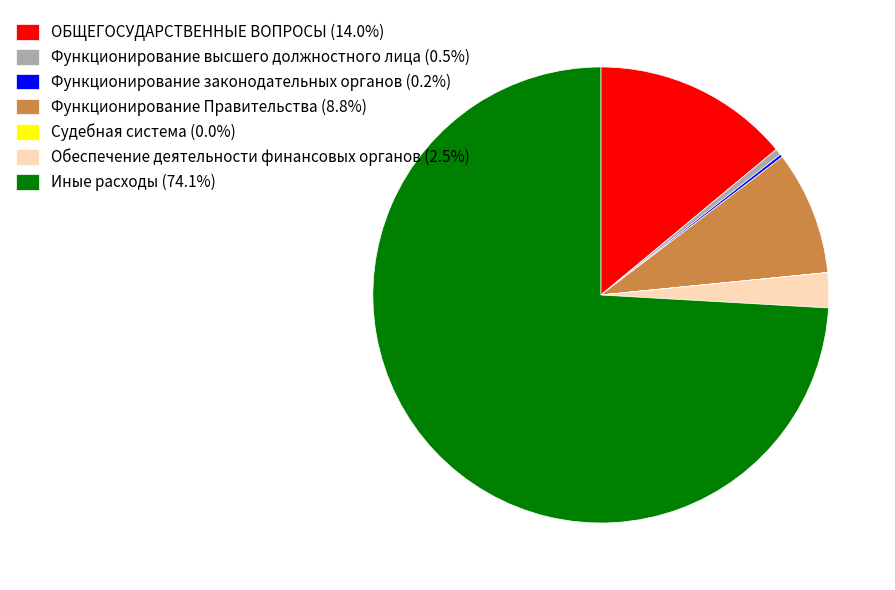

Is there any slice that represents more than half of the pie?

Yes